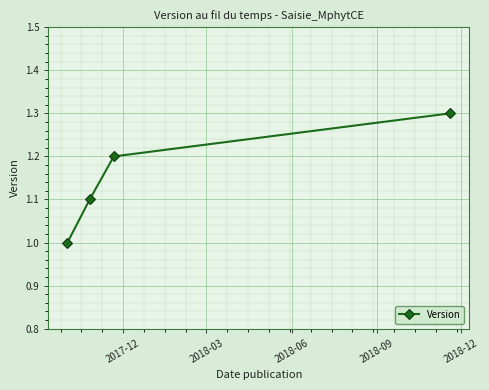

How many values are between 1 and 2?

4